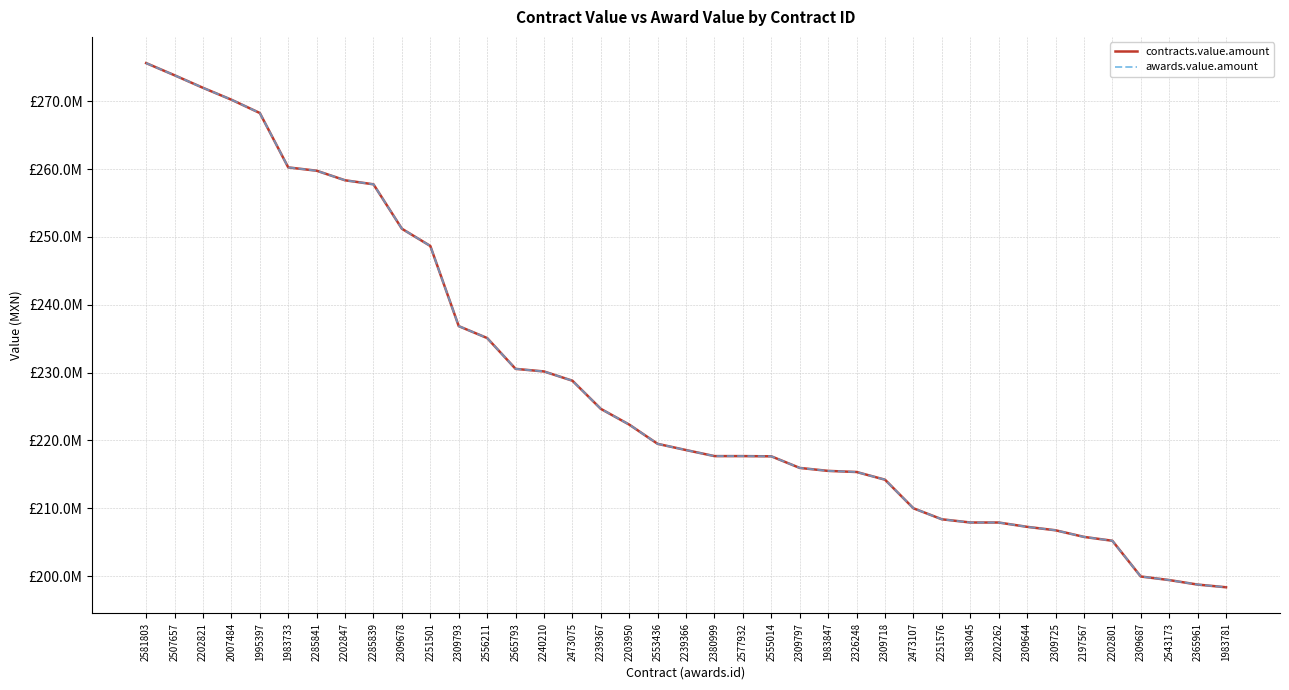

What is the value of the contracts.value.amount point at the 12th from the left?

236844464